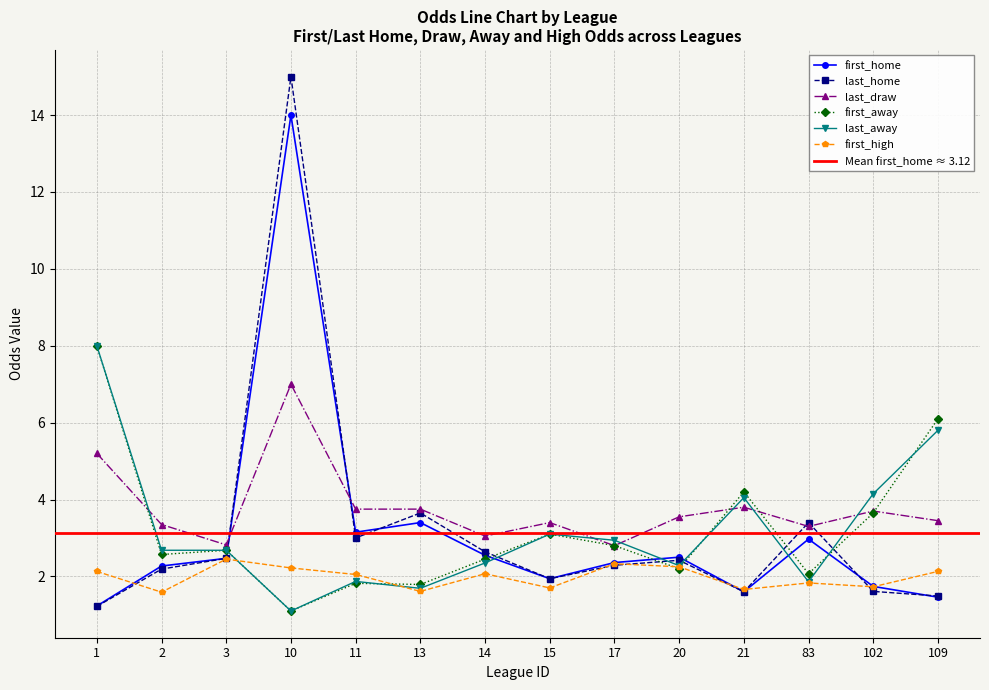

At how many categories does at least one series exceed 11?

1